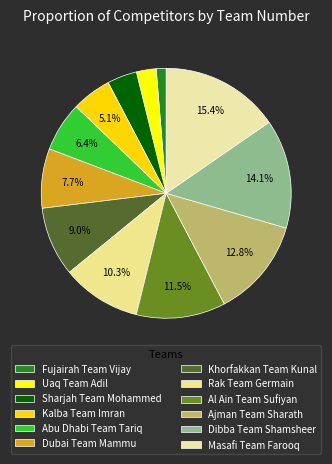

Combined, do Khorfakkan Team Kunal and Ajman Team Sharath account for over 50%?

No